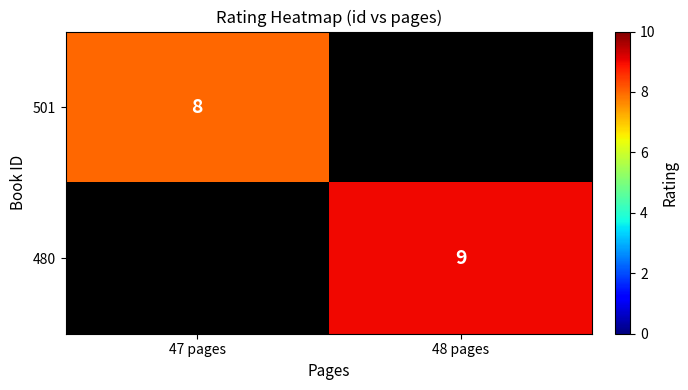

Is it true that 501 equals 2 at 47 pages?

False